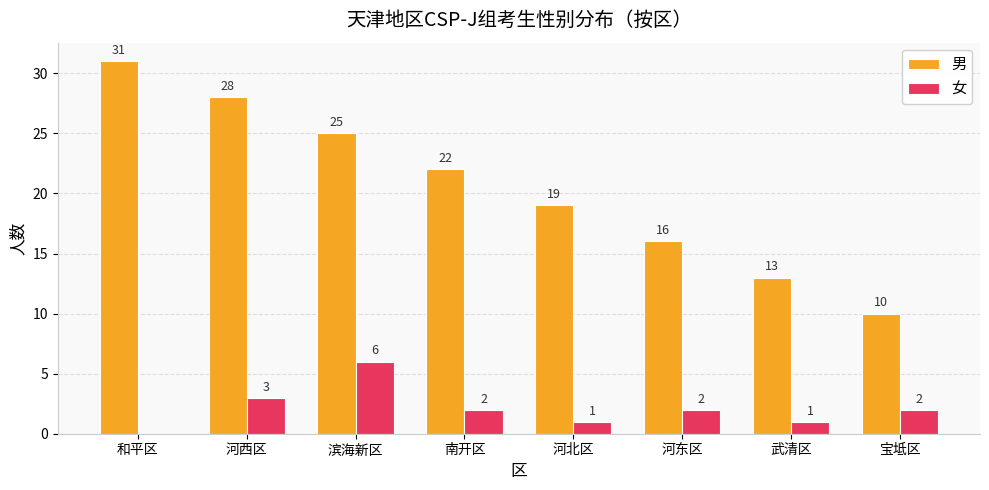

Reading left to right, list all the values displayed in this chart.

男: 和平区=31	河西区=28	滨海新区=25	南开区=22	河北区=19	河东区=16	武清区=13	宝坻区=10
女: 和平区=0	河西区=3	滨海新区=6	南开区=2	河北区=1	河东区=2	武清区=1	宝坻区=2